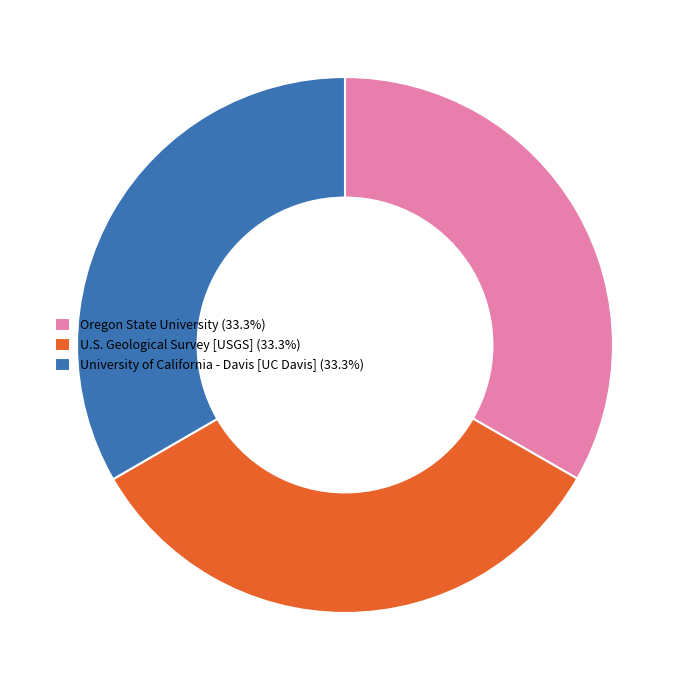

Combined, do U.S. Geological Survey [USGS] (33.3%) and Oregon State University (33.3%) account for over 50%?

Yes